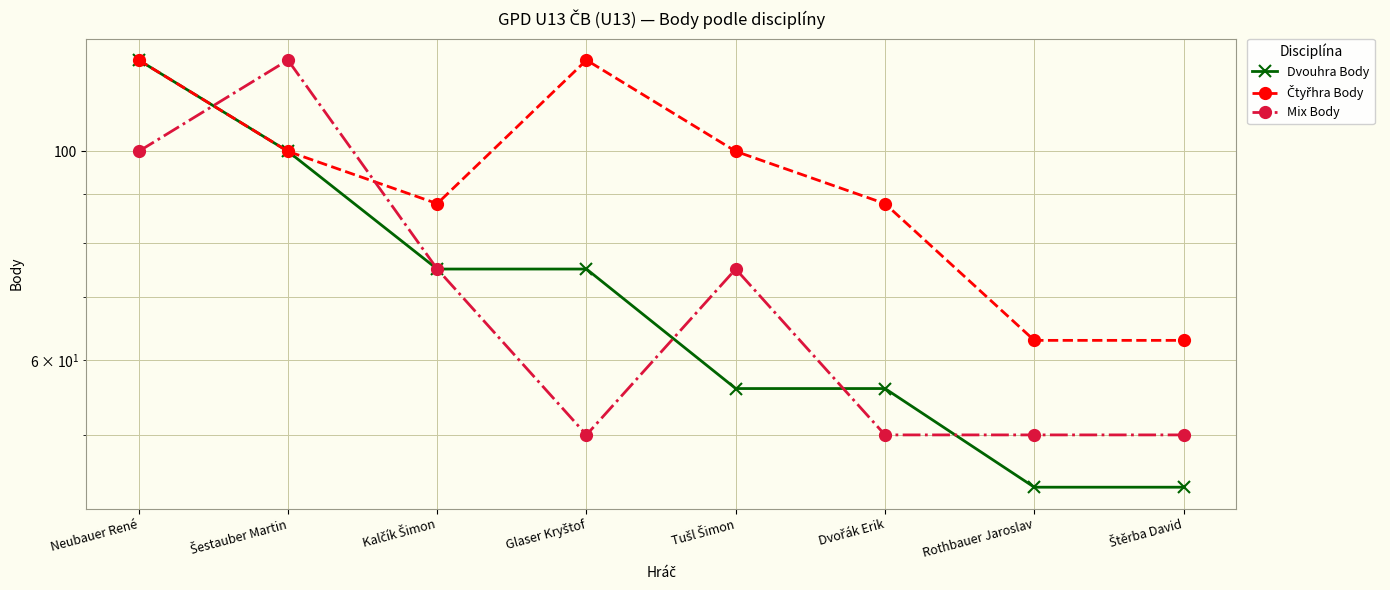

Reading right to left, transcribe all the data shown in this chart.

Dvouhra Body: Štěrba David=44	Rothbauer Jaroslav=44	Dvořák Erik=56	Tušl Šimon=56	Glaser Kryštof=75	Kalčík Šimon=75	Šestauber Martin=100	Neubauer René=125
Čtyřhra Body: Štěrba David=63	Rothbauer Jaroslav=63	Dvořák Erik=88	Tušl Šimon=100	Glaser Kryštof=125	Kalčík Šimon=88	Šestauber Martin=100	Neubauer René=125
Mix Body: Štěrba David=50	Rothbauer Jaroslav=50	Dvořák Erik=50	Tušl Šimon=75	Glaser Kryštof=50	Kalčík Šimon=75	Šestauber Martin=125	Neubauer René=100